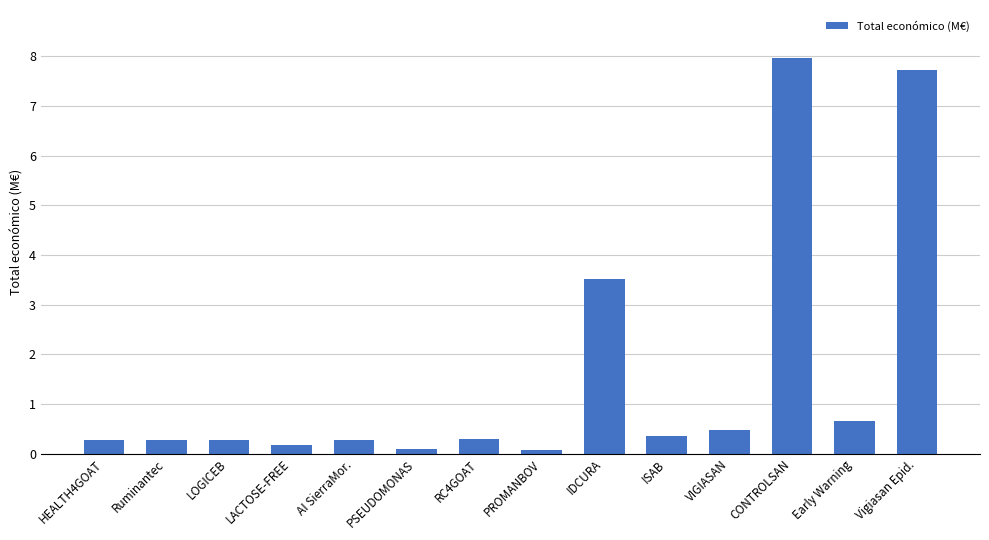

True or false: the data shows 0.3 at Ruminantec.

True